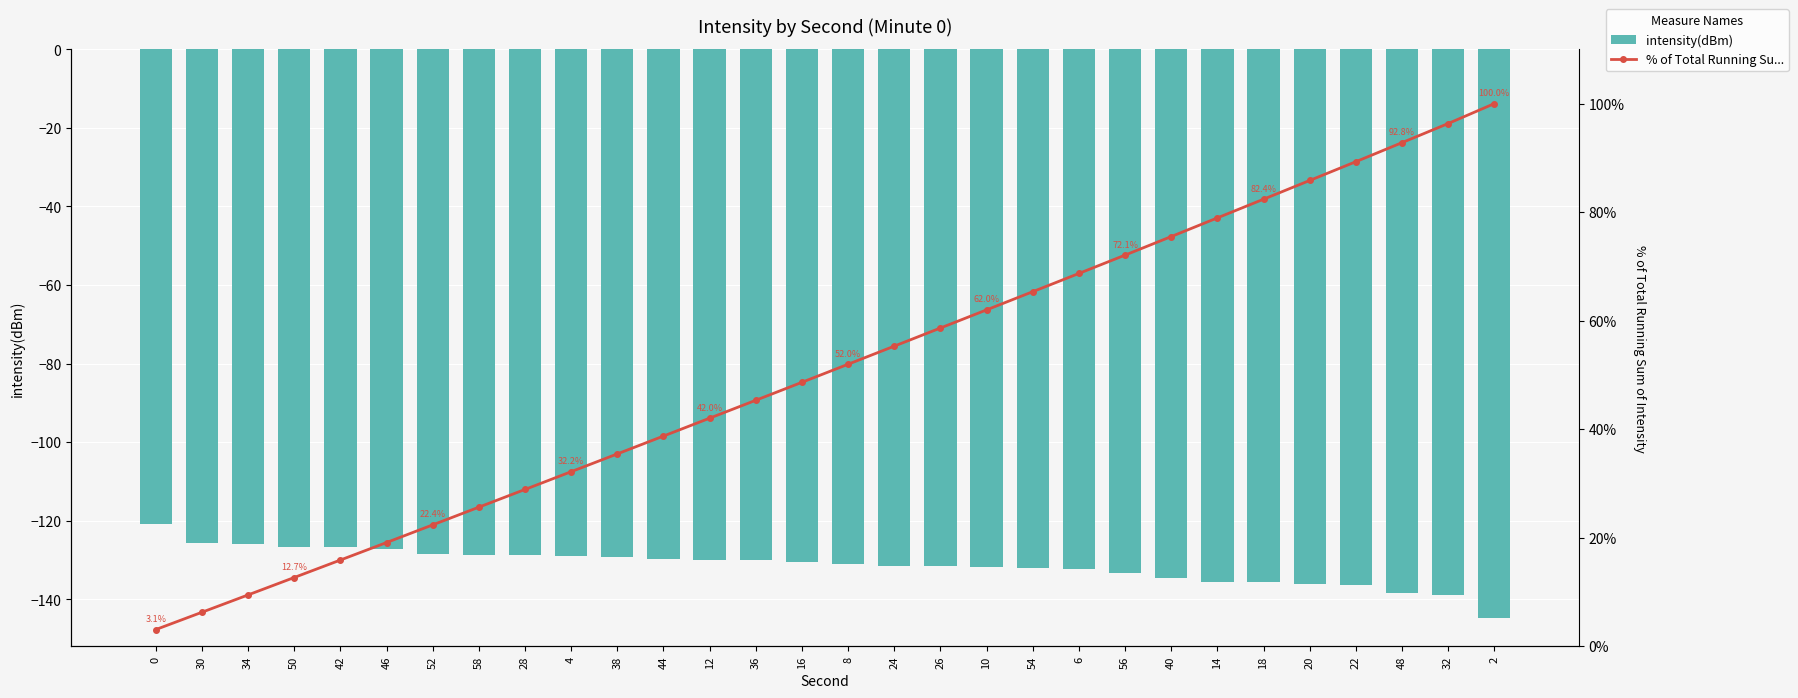

What is the lowest value of the % of Total Running Su... series?

3.1